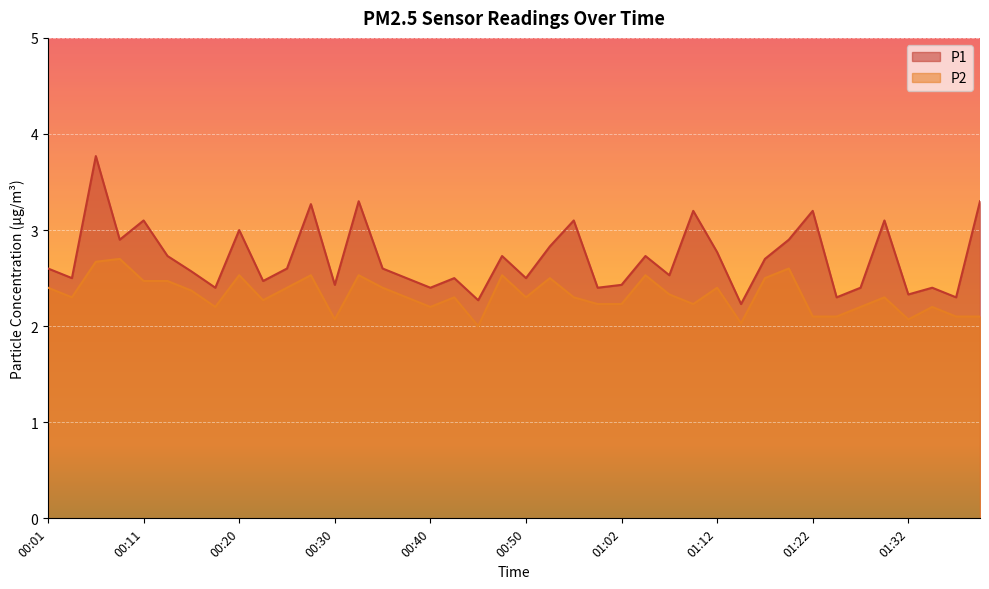

Which series has the largest range (max minus min)?

P1